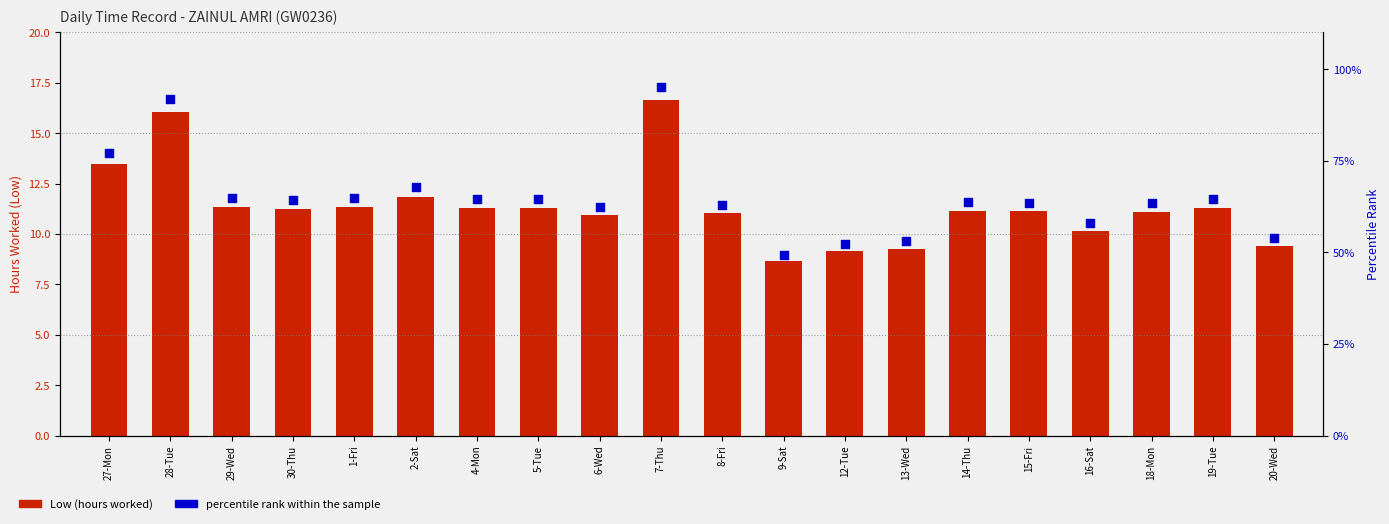

Which series has the widest spread of Y values?

percentile rank within the sample